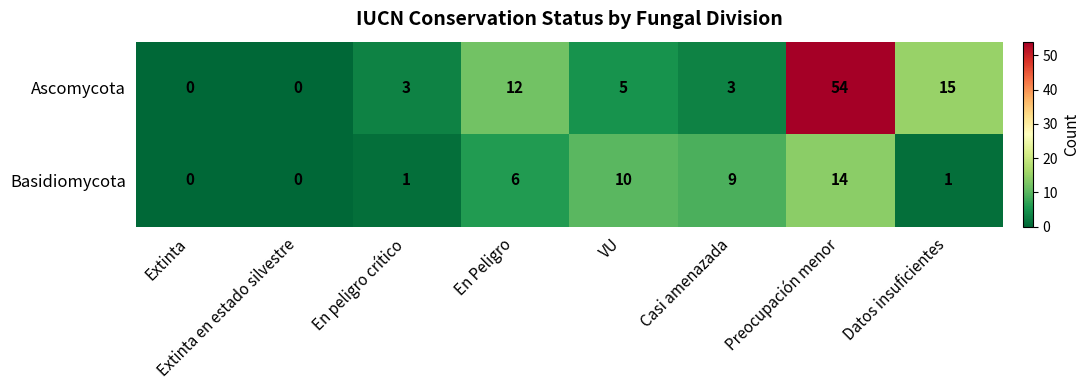

Which series has the widest spread of values?

Ascomycota